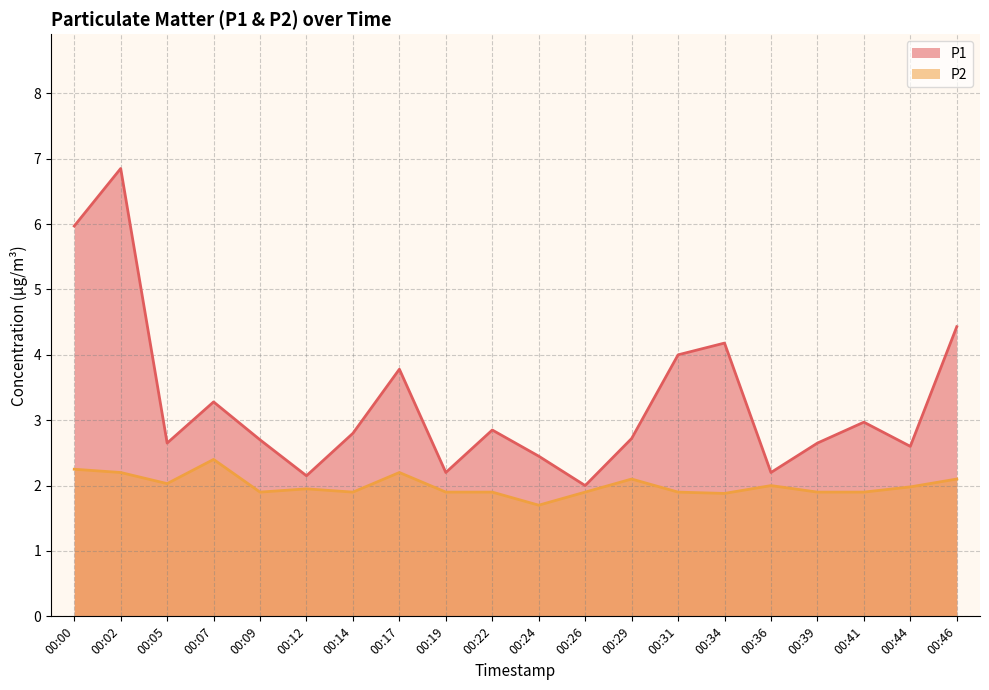

Which series has the largest total across all categories?

P1